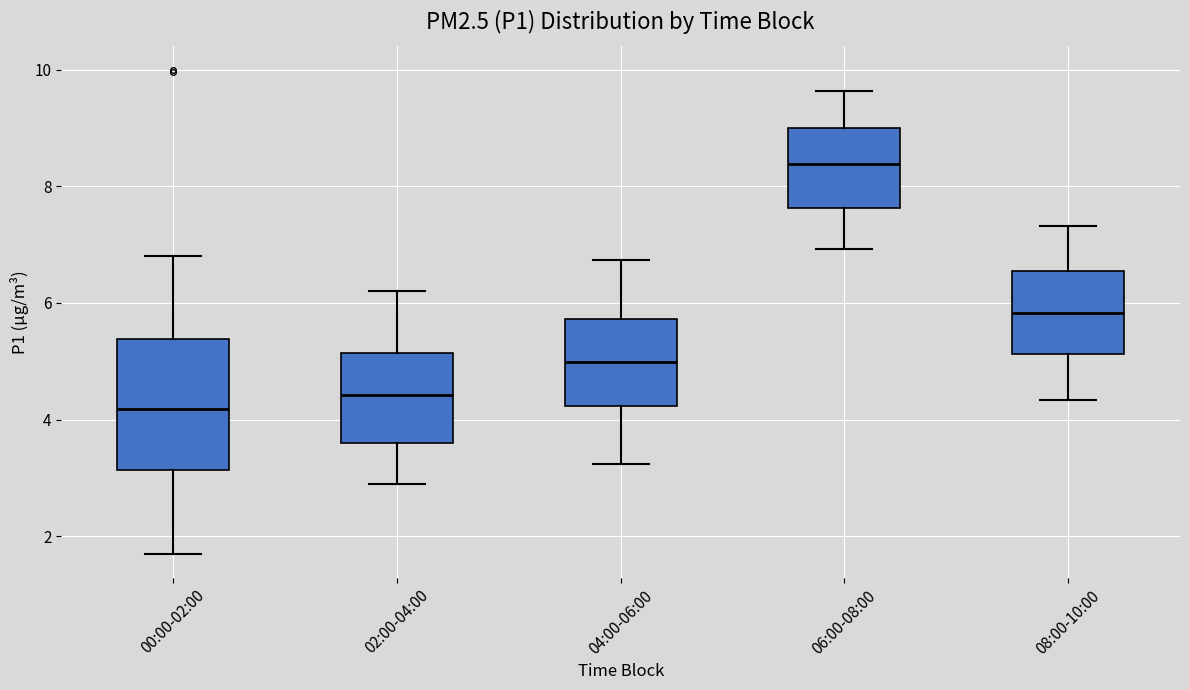

Where does the lower whisker of the box for 04:00-06:00 end on the y-axis? The values are not printed on the chart, so give them approximately, as read against the axis.

3.2